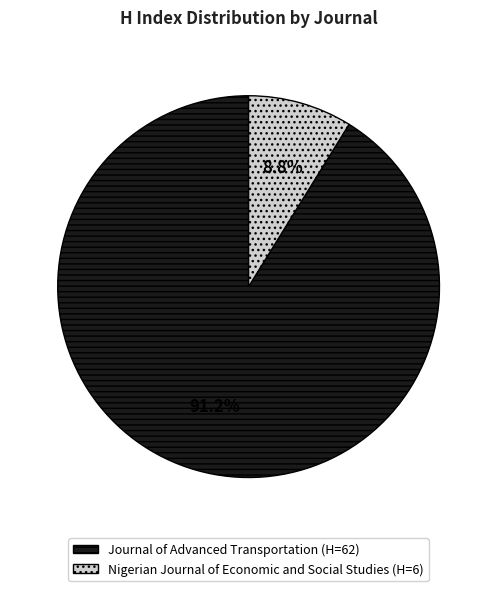

How many slices are in this pie chart?

2